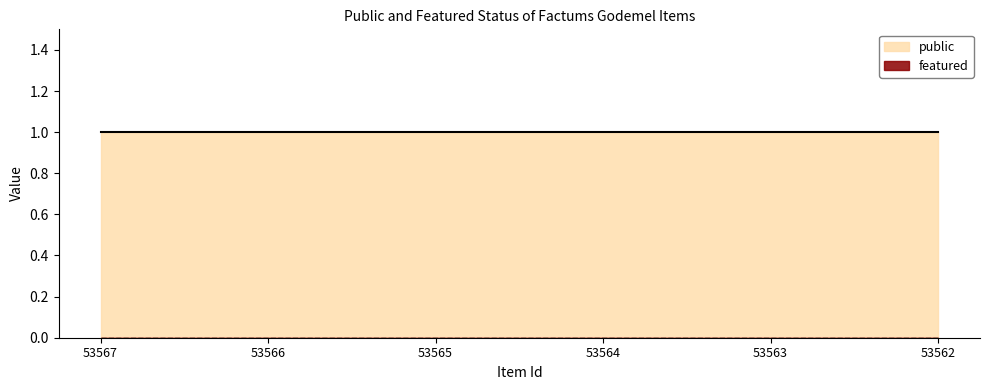

True or false: public and featured cross at least once.

False